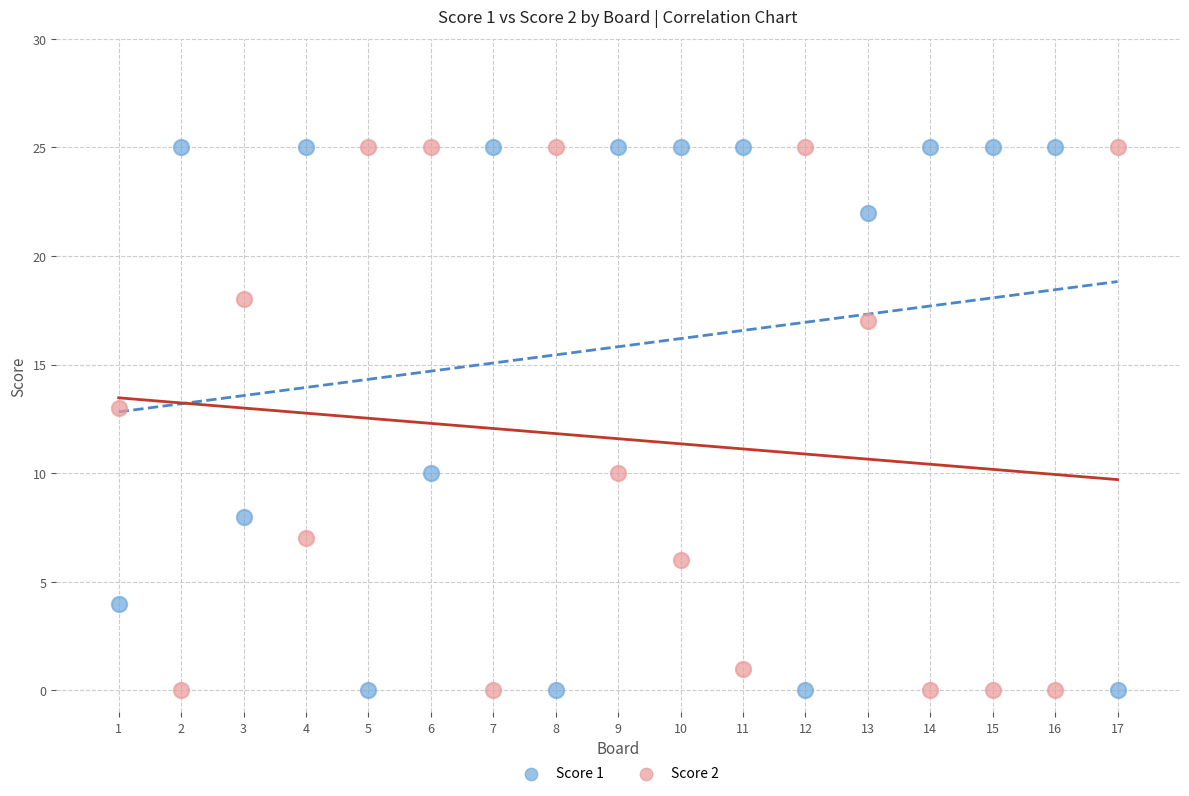

What is the X range (max minus min) for the scatter plot?

16